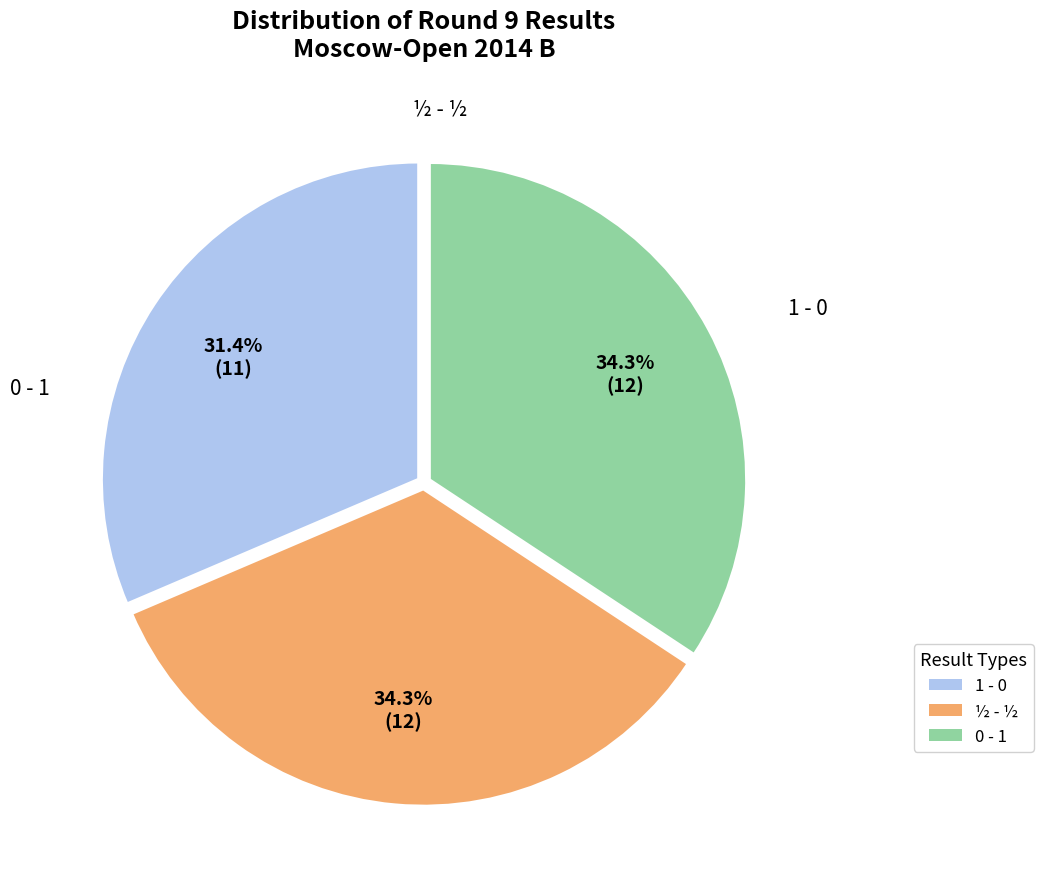

What is the change in value from 1 - 0 to 0 - 1?

-1